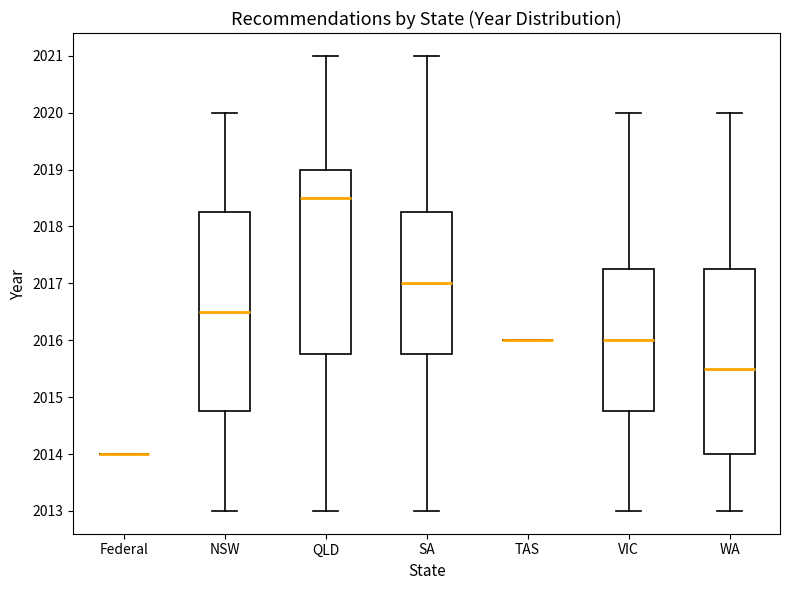

Where does the upper whisker of the box for QLD end on the y-axis? The values are not printed on the chart, so give them approximately, as read against the axis.

2021.0